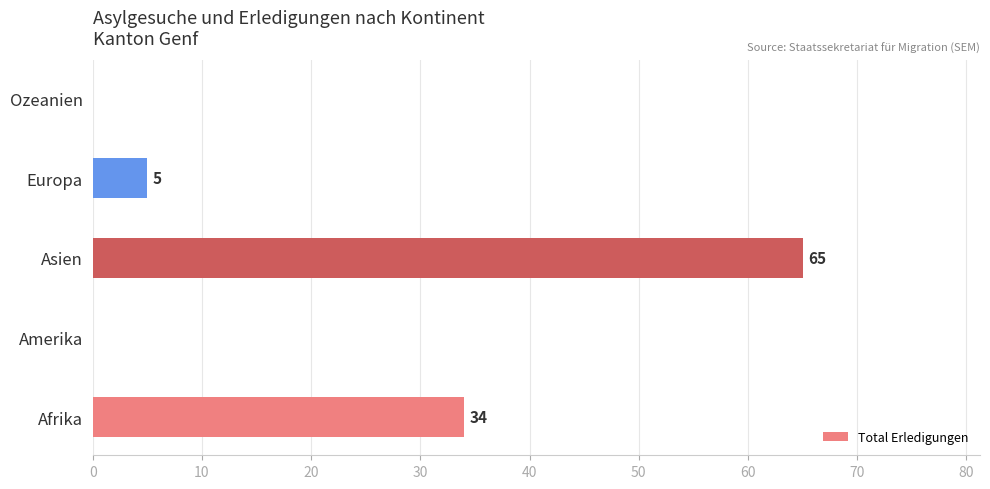

What is the sum of all values?

104